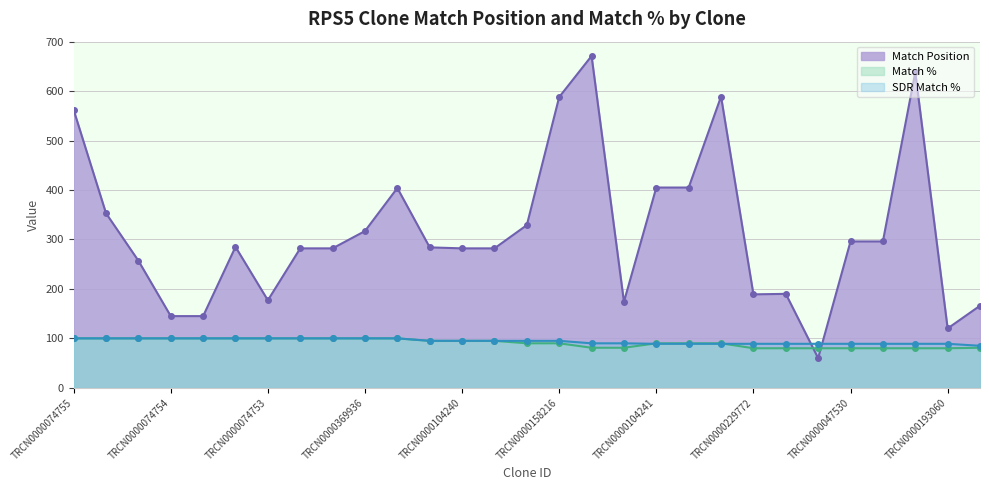

List the series in order of their peak value, lowest first.

Match %, SDR Match %, Match Position